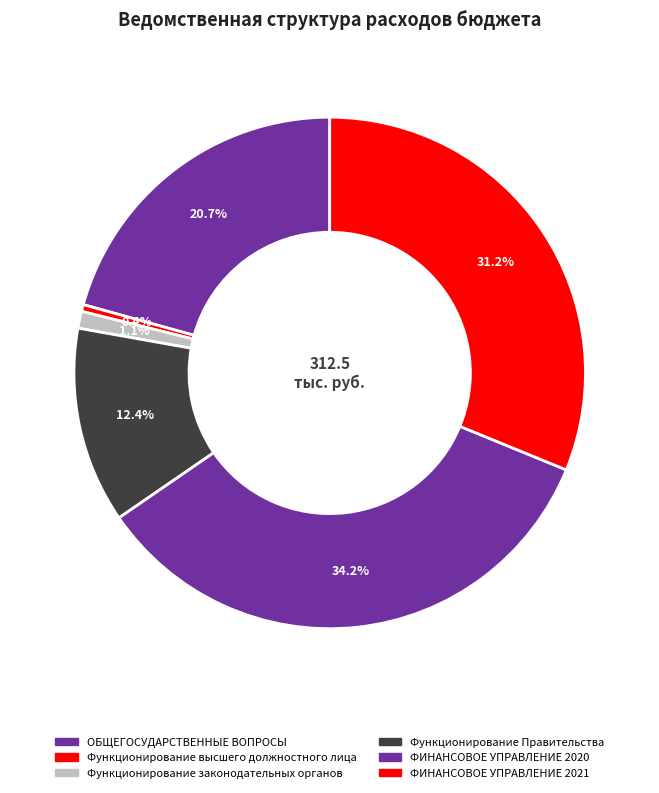

Does ОБЩЕГОСУДАРСТВЕННЫЕ ВОПРОСЫ account for over 50% of the chart?

No